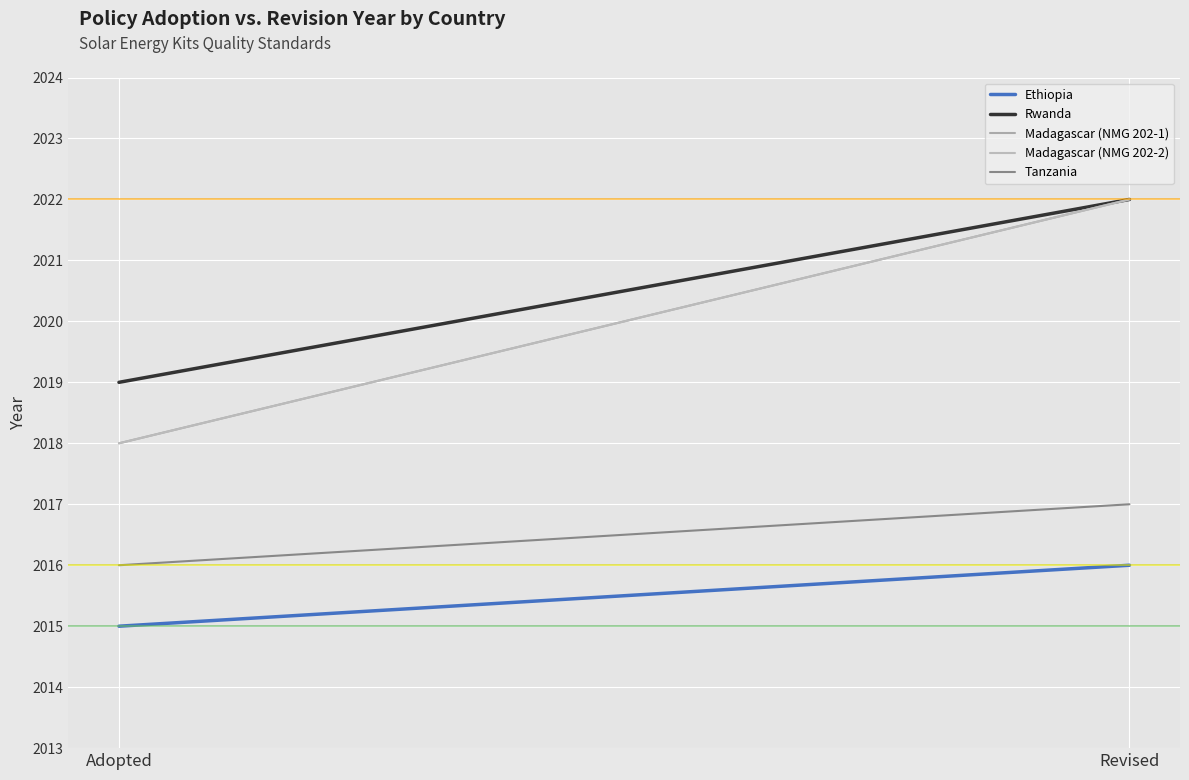

Reading right to left, list all the values displayed in this chart.

Ethiopia: Revised=2016	Adopted=2015
Rwanda: Revised=2022	Adopted=2019
Madagascar (NMG 202-1): Revised=2022	Adopted=2018
Madagascar (NMG 202-2): Revised=2022	Adopted=2018
Tanzania: Revised=2017	Adopted=2016